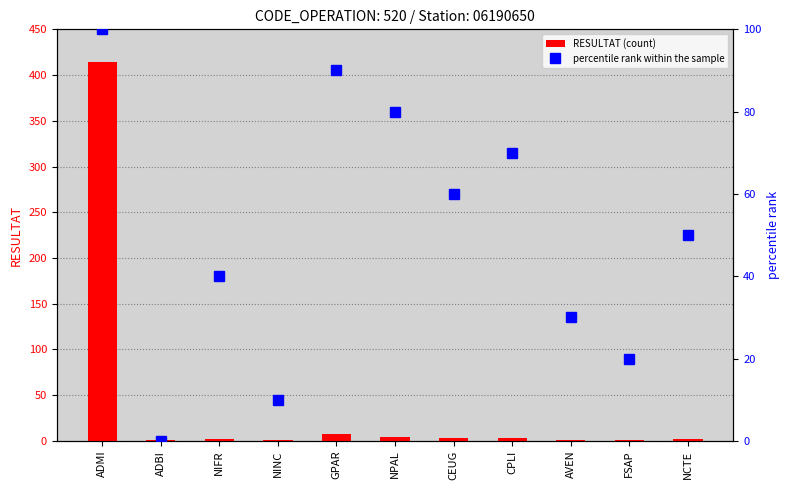

Does the chart contain any negative values?

No